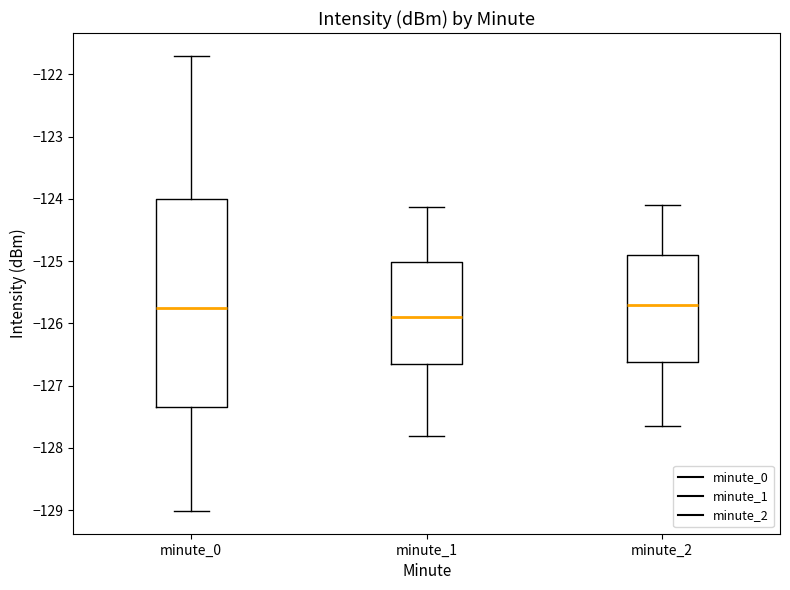

Which box has the lowest median line?

minute_1